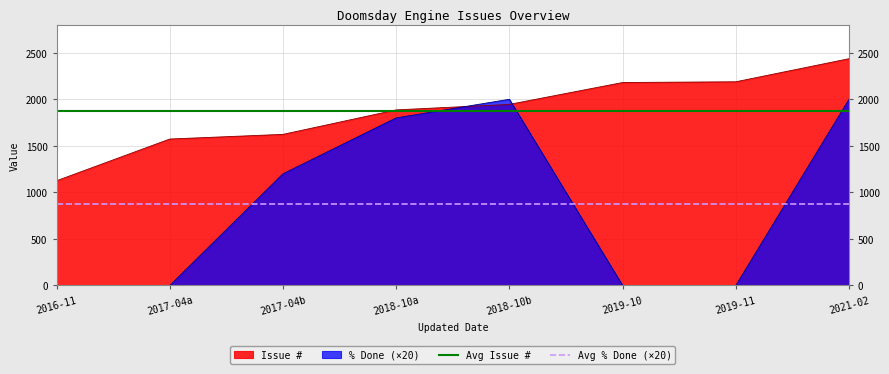

What is the lowest value of the Issue # series?

1125